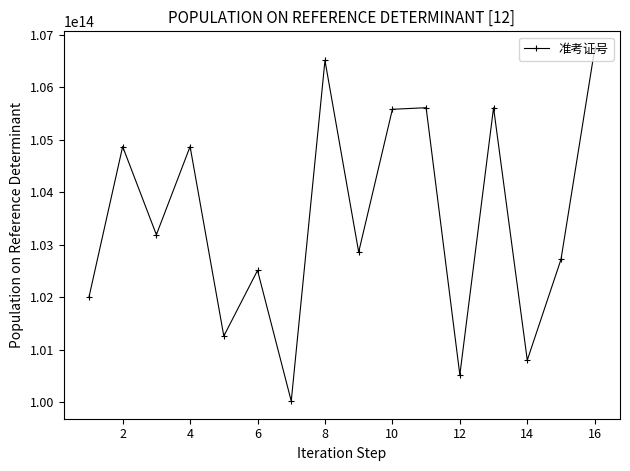

How many points are lower than both their immediate neighbors (excluding endpoints)?

6